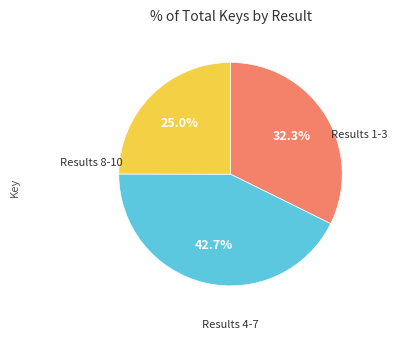

Does any single category account for the majority?

No